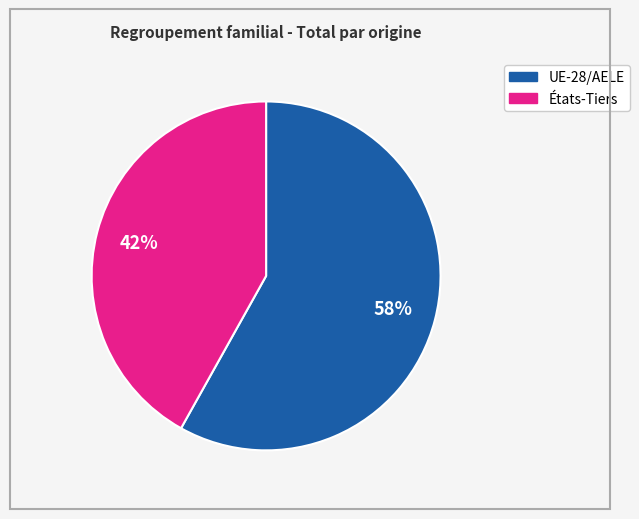

Approximately how many times larger is the value at États-Tiers compared to UE-28/AELE?

0.7